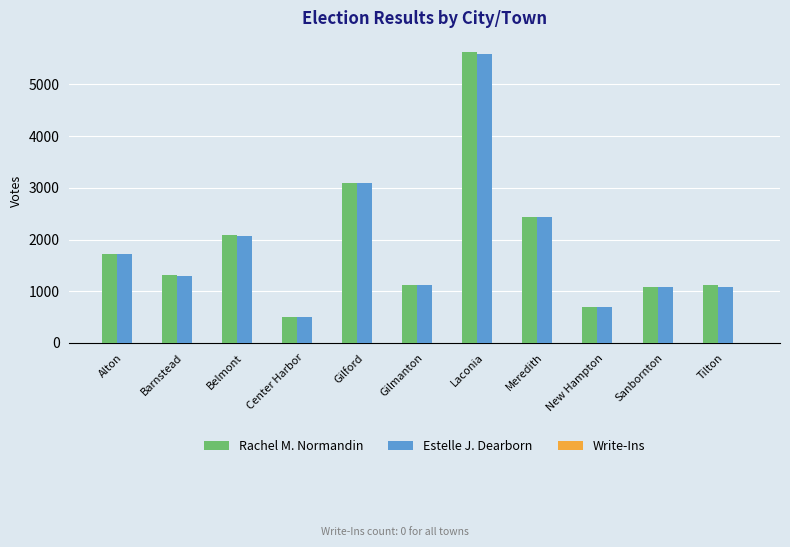

Is it true that Rachel M. Normandin equals 5617 at Laconia?

True